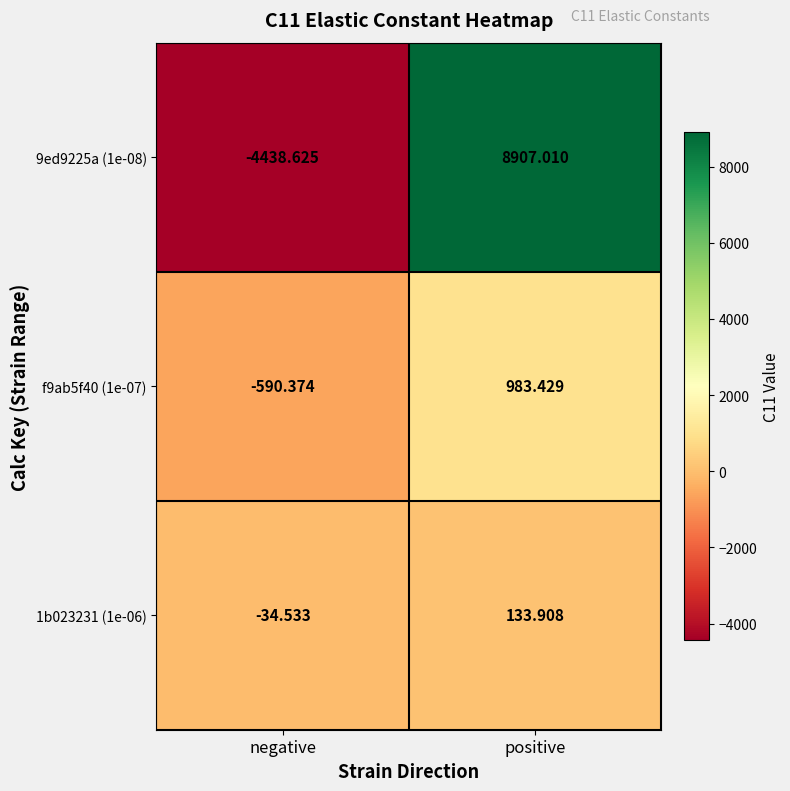

At which label is f9ab5f40 (1e-07) closest to 196?

negative